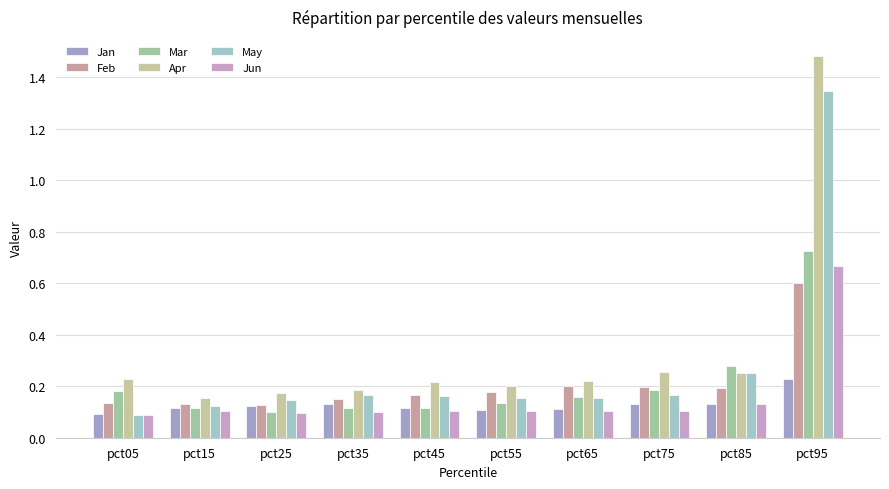

At which category is the sum across all series the highest?

pct95